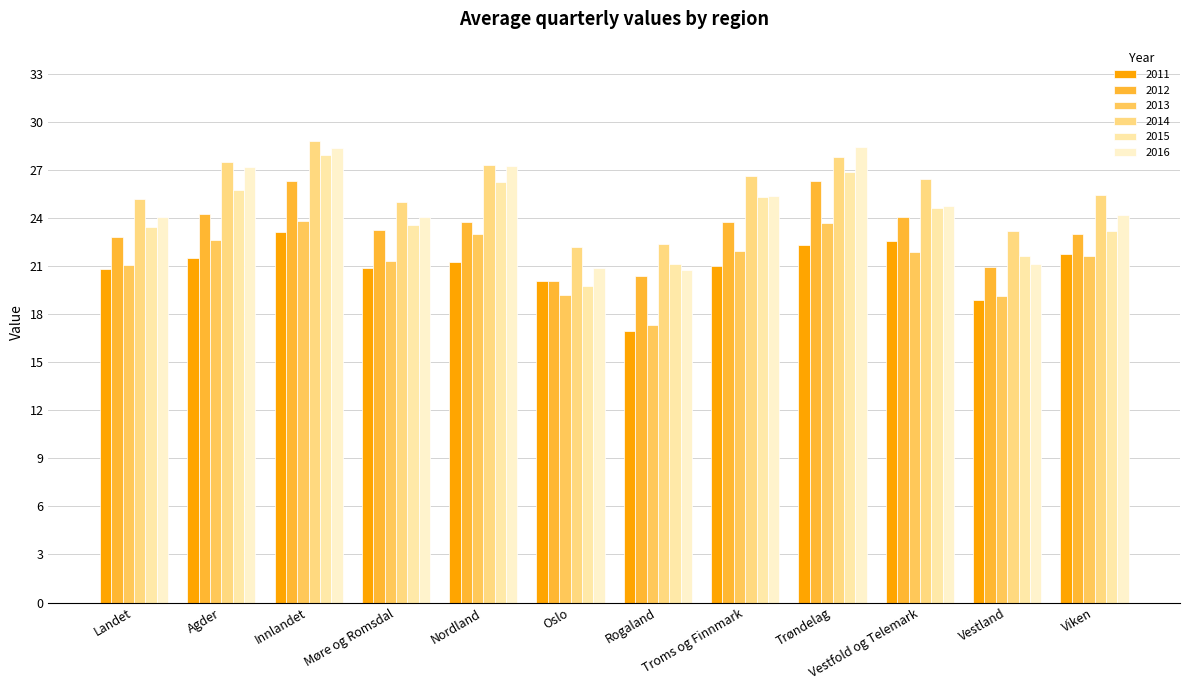

The value of 2016 at Rogaland is 20.7. True or false?

True